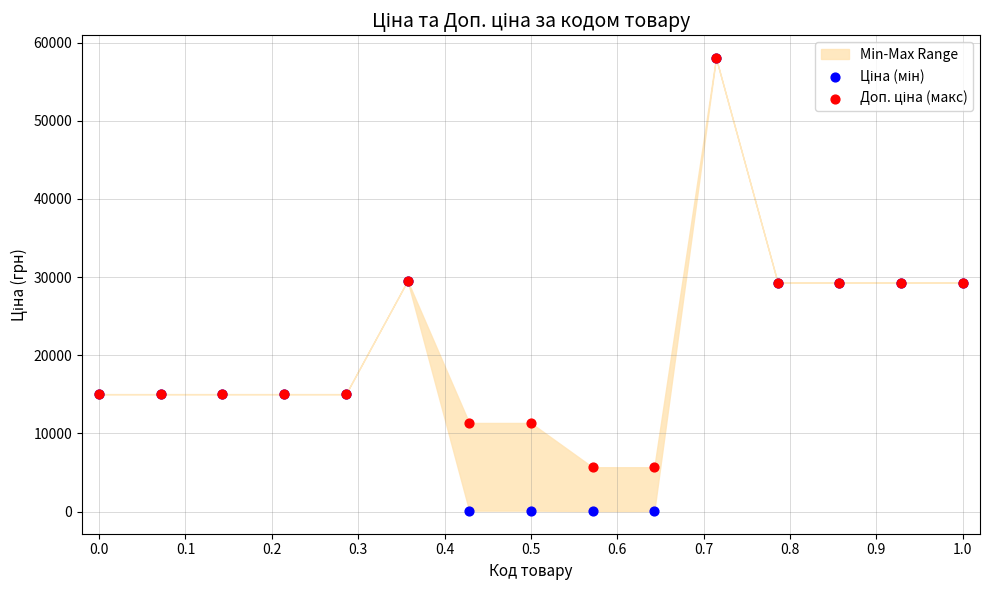

Which series has the largest Y range (max minus min)?

Ціна (мін)